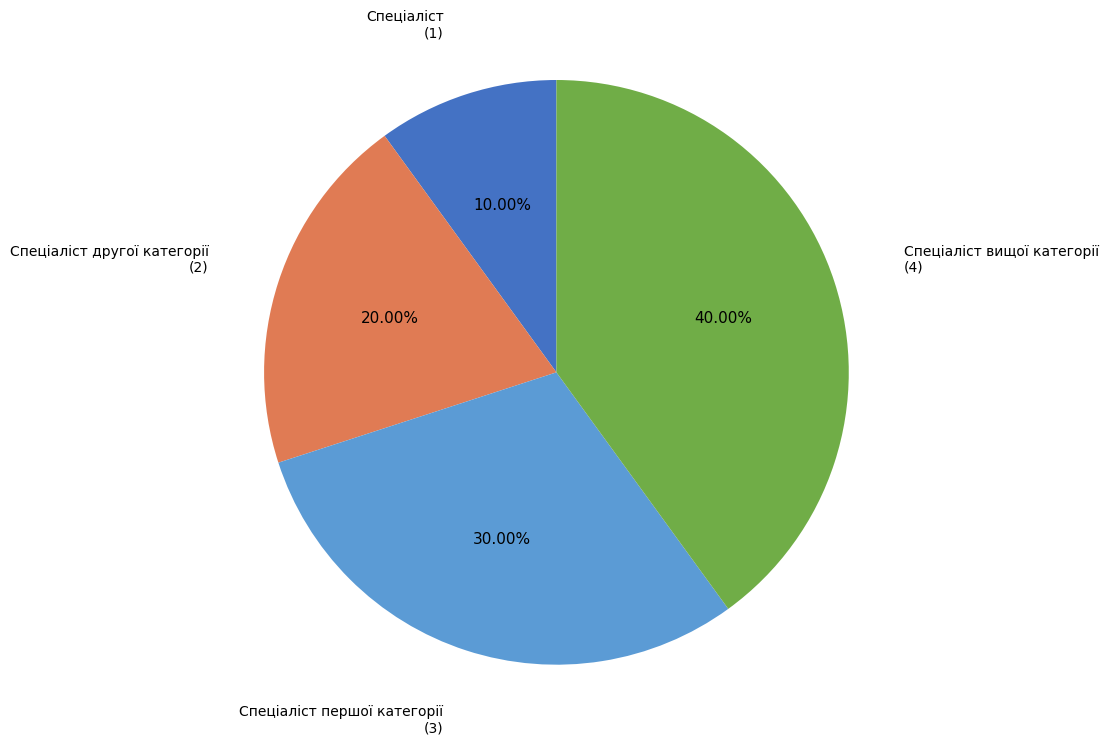

Which has a higher value, Спеціаліст вищої категорії or Спеціаліст першої категорії?

Спеціаліст вищої категорії